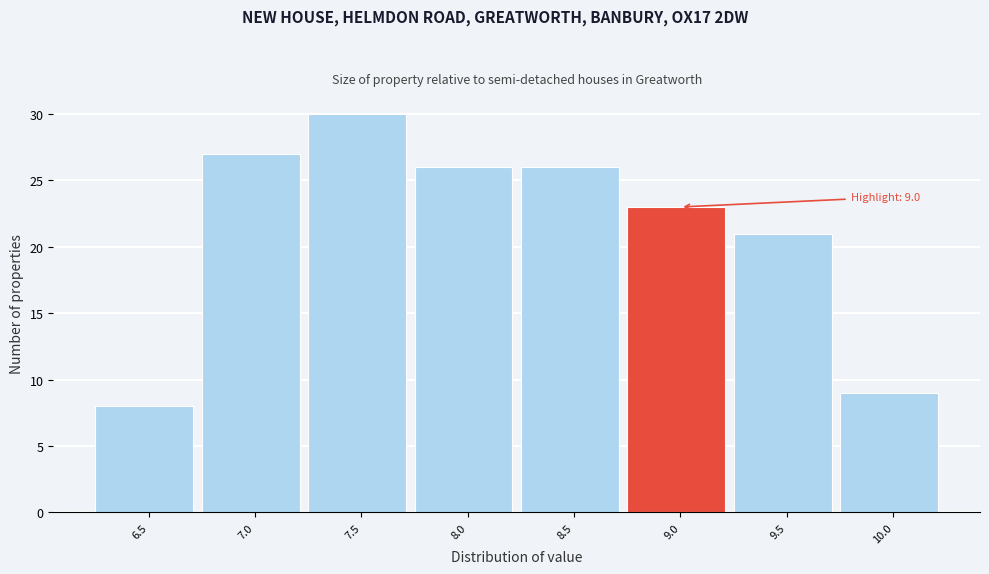

Reading right to left, transcribe all the data shown in this chart.

9	21	23	26	26	30	27	8